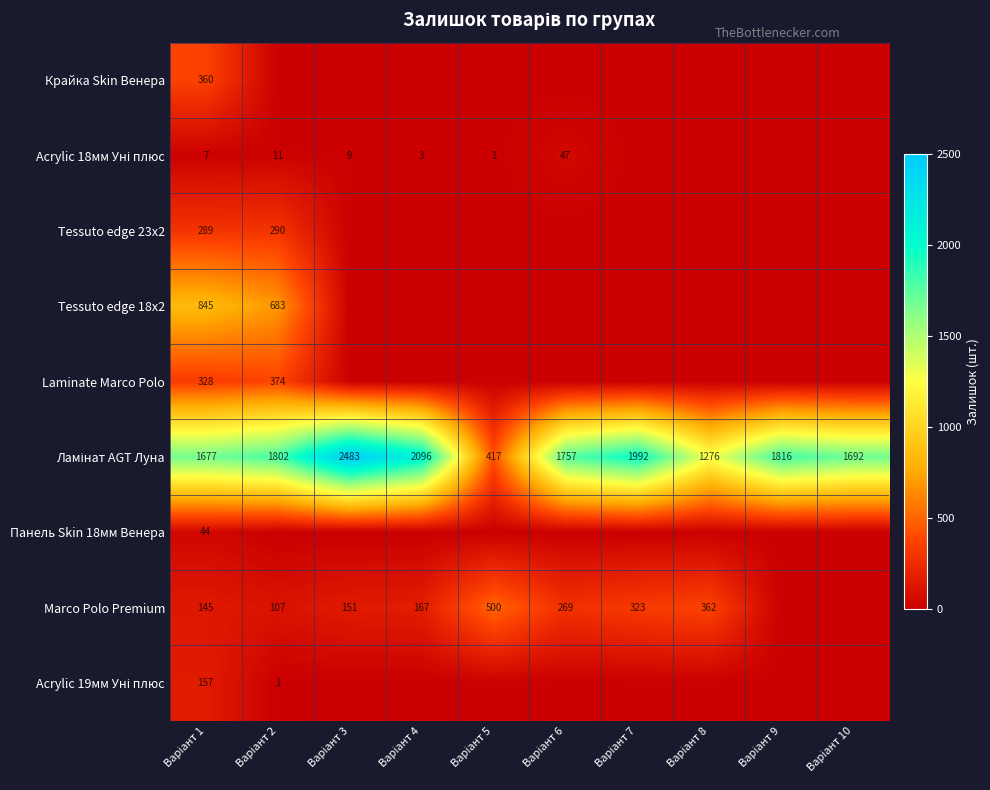

The value of Крайка Skin Венера at Варіант 7 is -228. True or false?

False